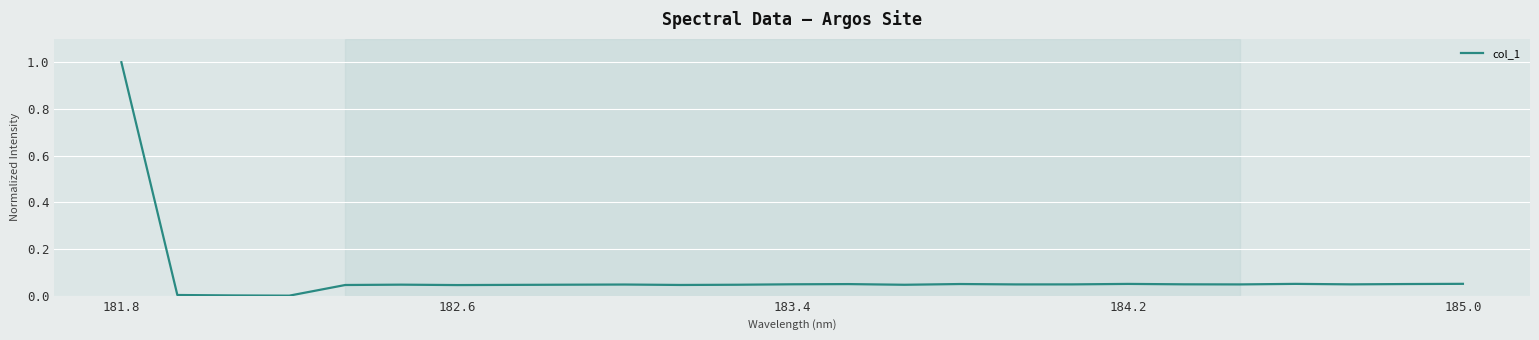

What is the sum of all values?

2.0